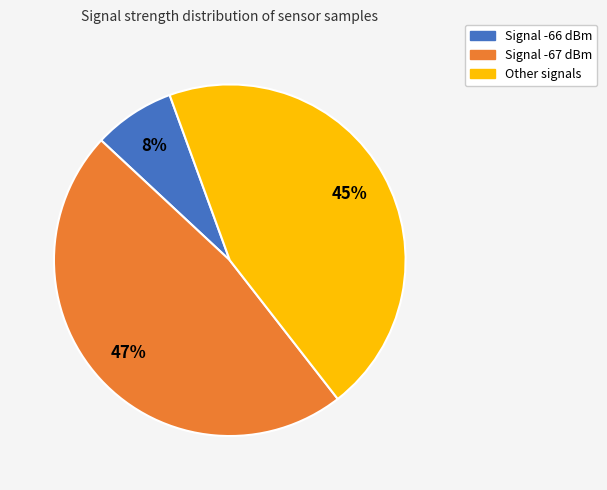

To the nearest percent, what is the average slice percentage?

33%